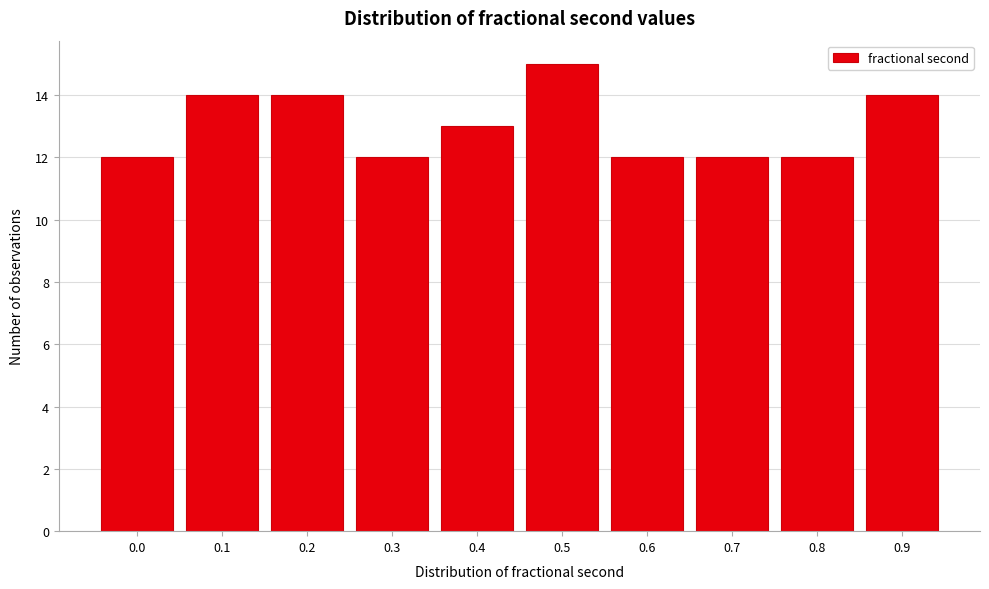

Reading right to left, what are all the values shown in this chart?

14	12	12	12	15	13	12	14	14	12